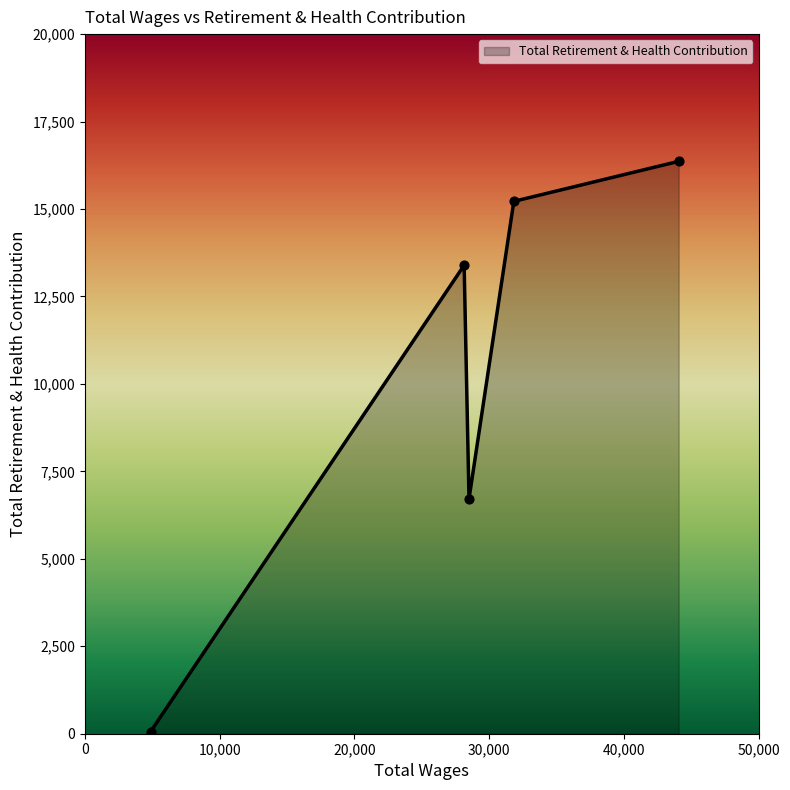

What is the difference between the second highest and second lowest values?

8504